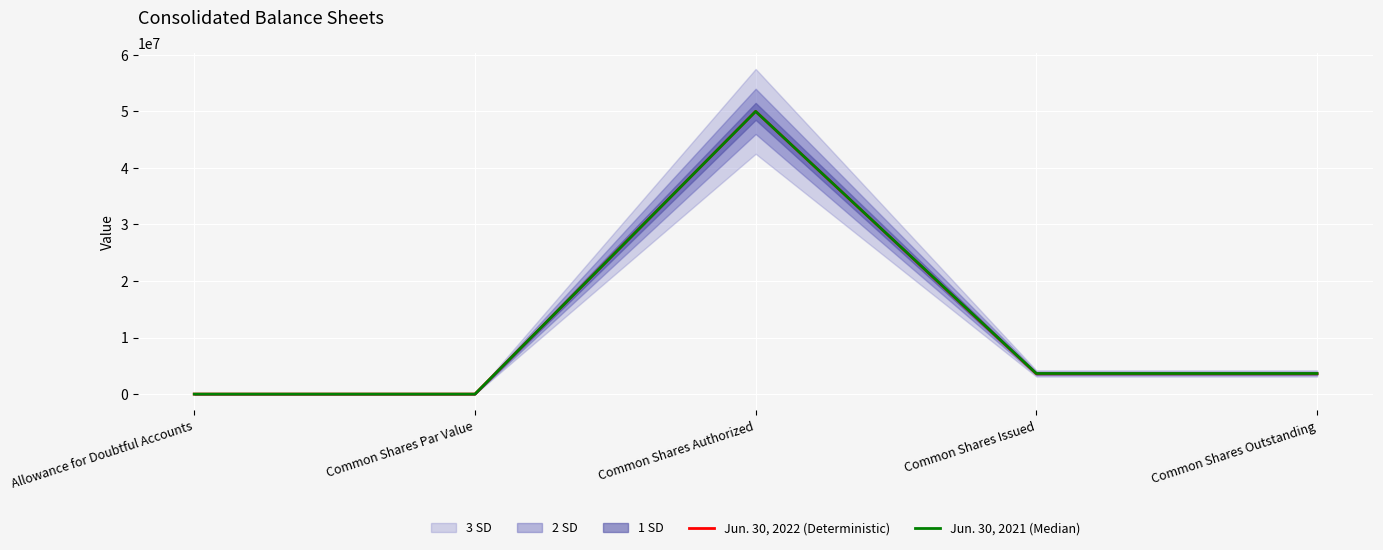

Where does the Jun. 30, 2022 (Deterministic) series first go above 3596131?

Common Shares Authorized